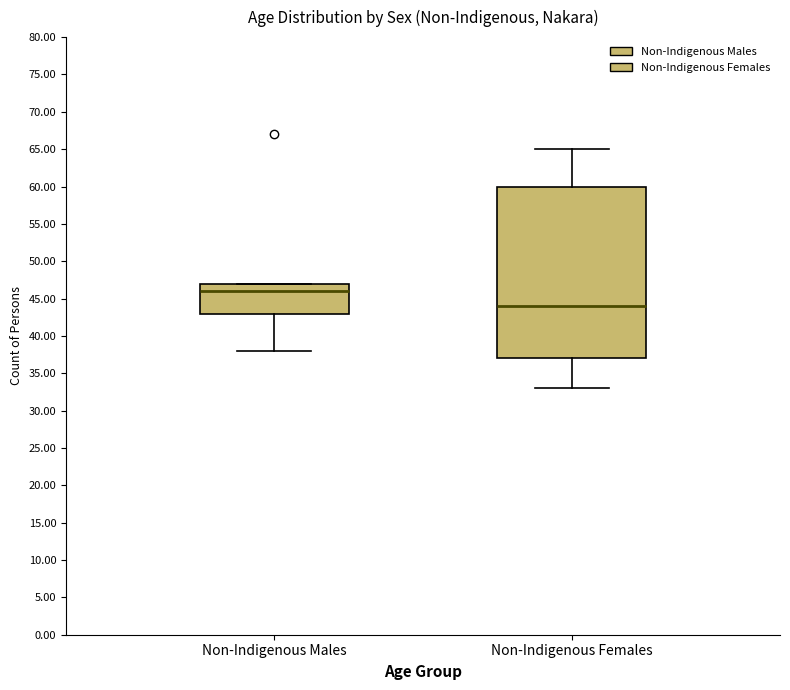

Reading left to right, read every box against the y-axis: the position of its median line, the range the box covers, and the ends of its whiskers. The values are not printed on the chart, so give them approximately, as read against the axis.

Non-Indigenous Males: median 46, box 43 to 47, whiskers 38 to 47
Non-Indigenous Females: median 44, box 37 to 60, whiskers 33 to 65